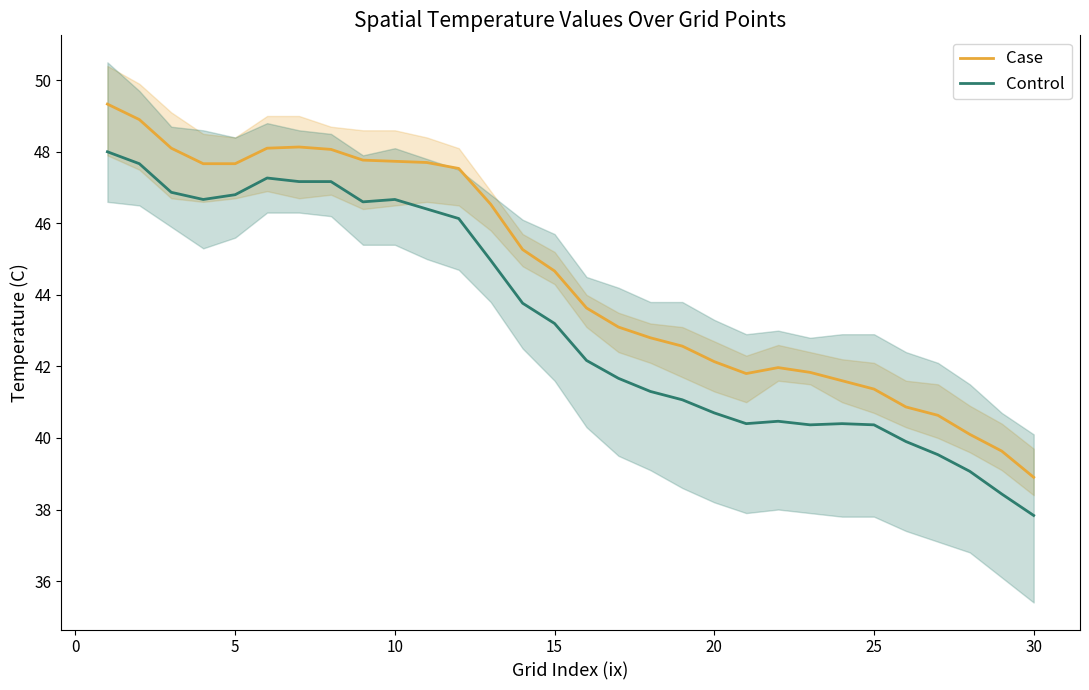

How many lines are shown in the chart?

2